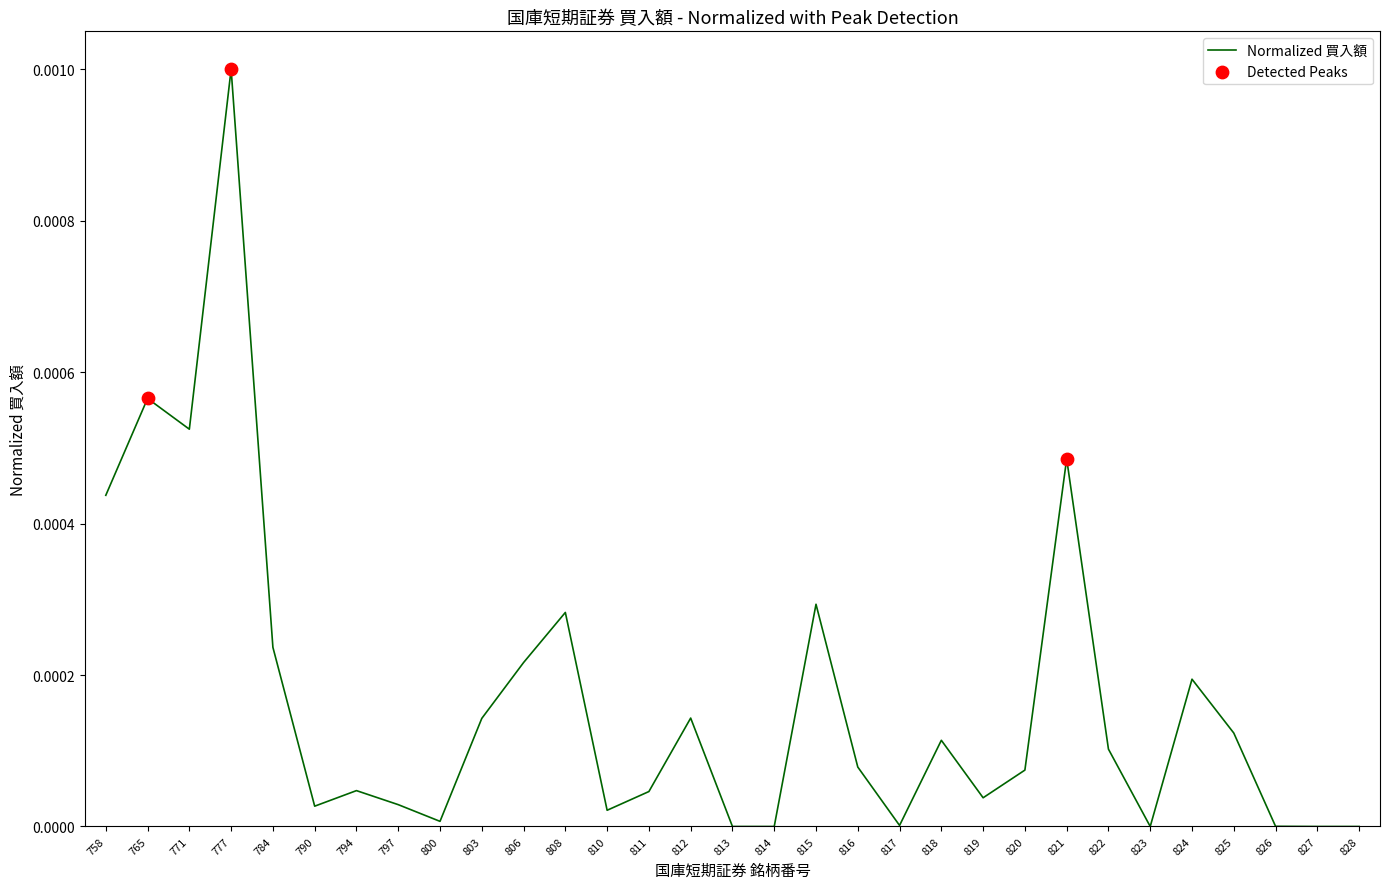

Which has a higher value, 827 or 790?

790